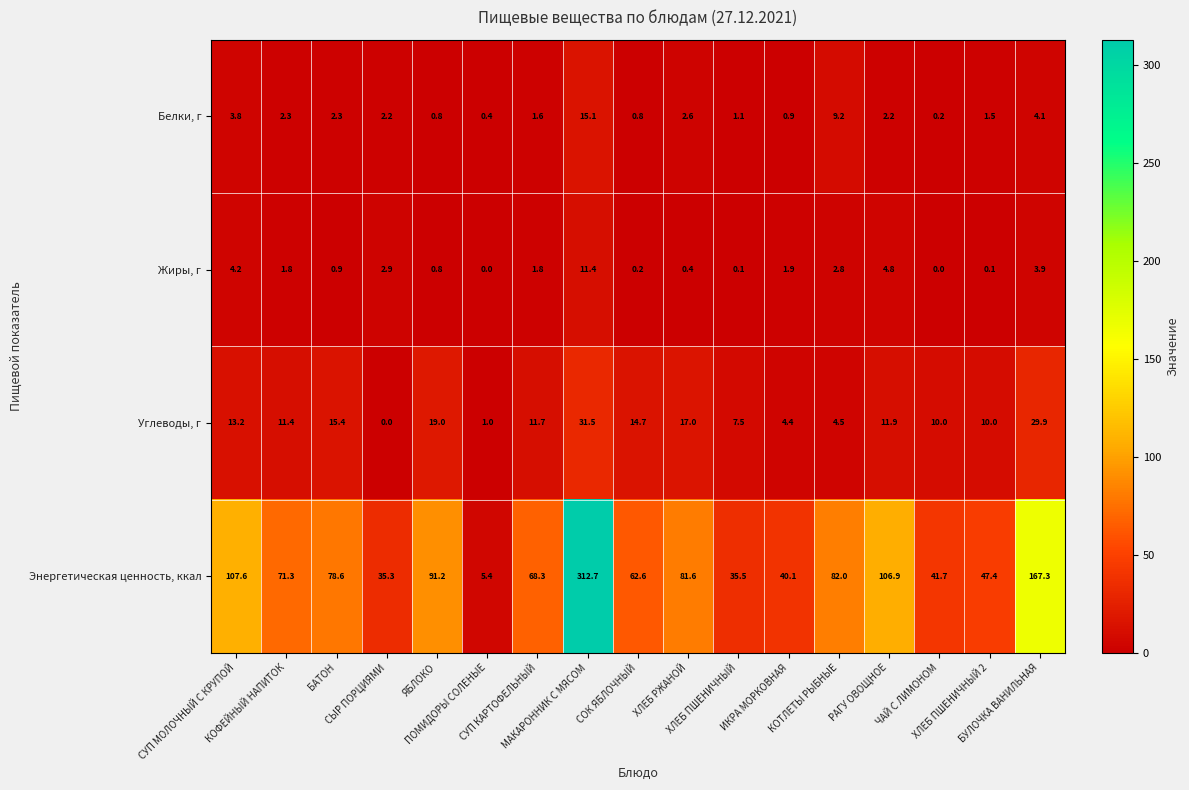

Count the number of data series in this chart.

4